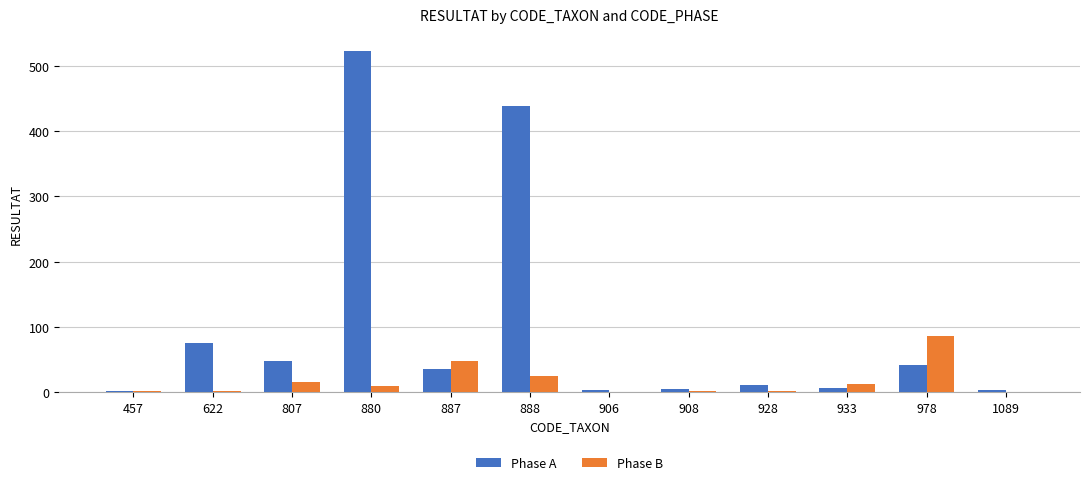

Which label corresponds to the largest value in the chart?

880